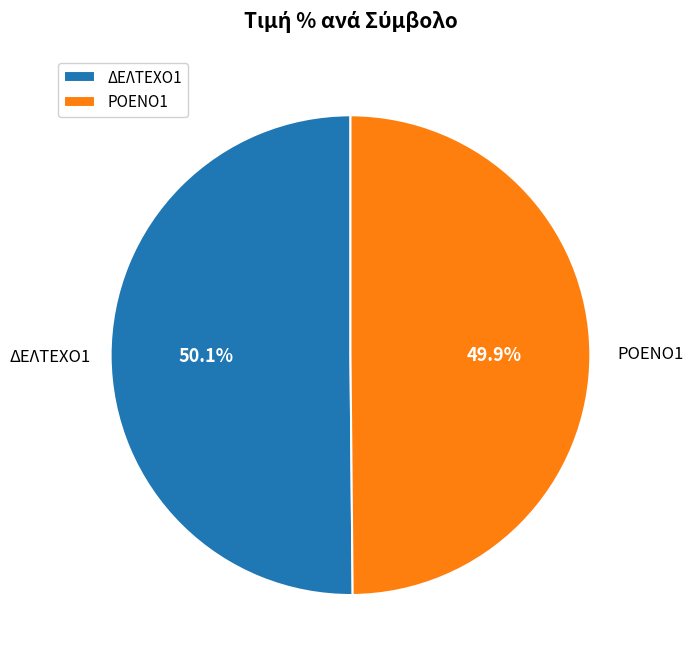

Approximately how many times larger is the value at ΡΟΕΝΟ1 compared to ΔΕΛΤΕΧΟ1?

1.0